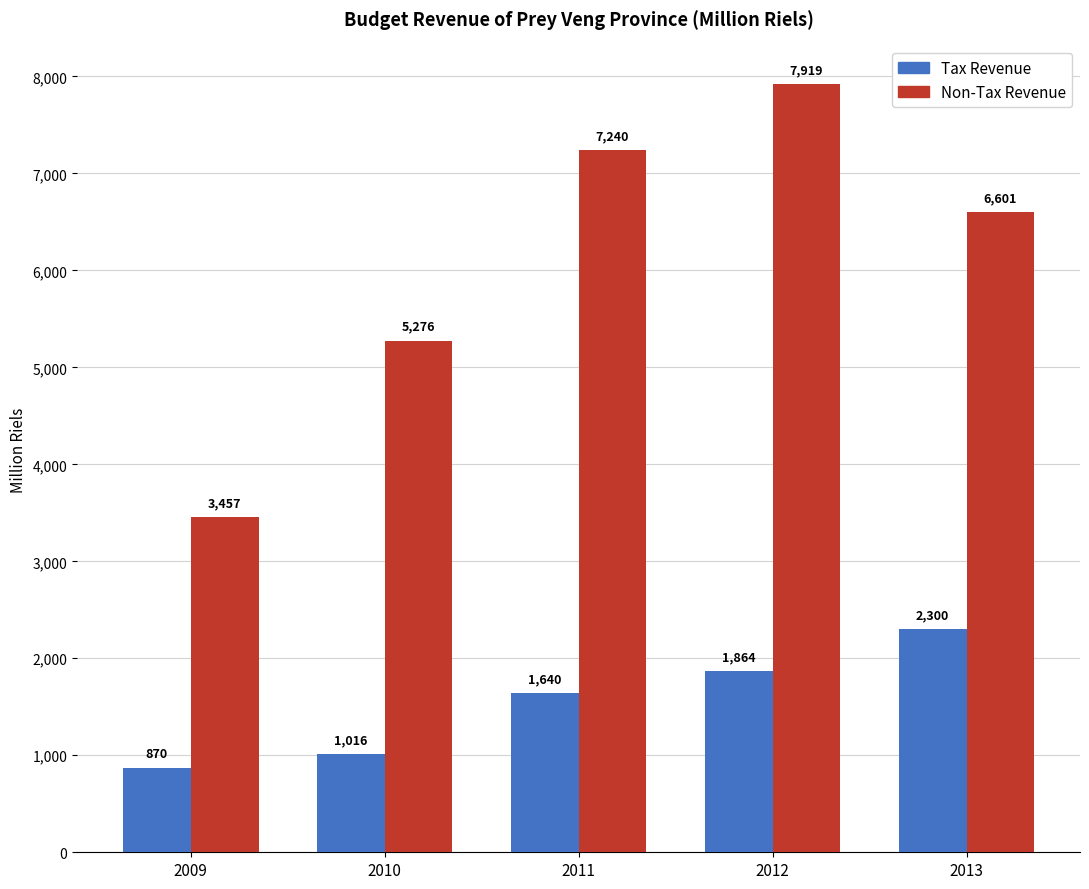

The Non-Tax Revenue series shows 5276 at 2010. True or false?

True